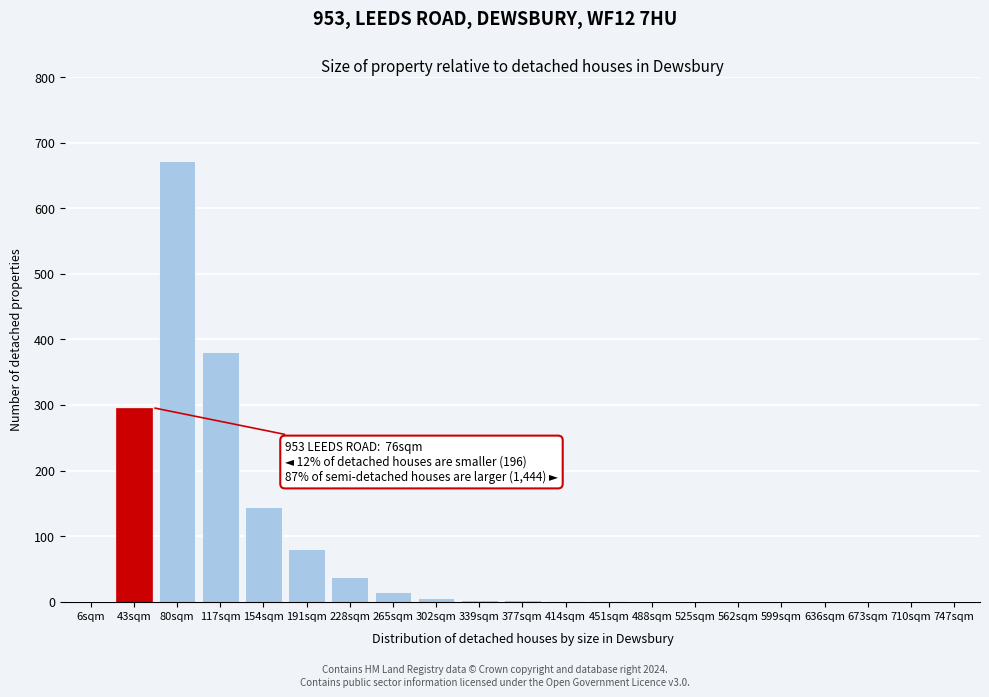

At which category does the chart reach its peak across all series?

80sqm